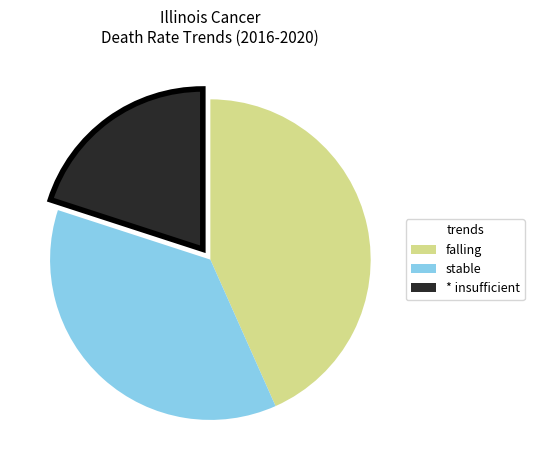

Does any single category account for the majority?

No